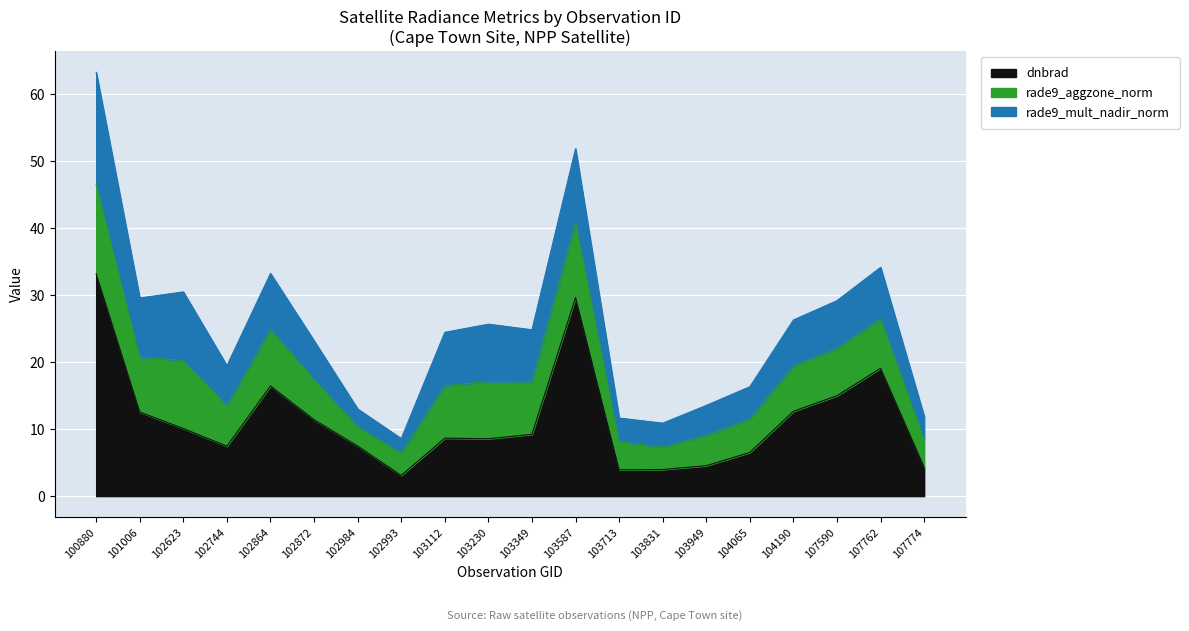

Does the chart display data point markers on the line(s)?

No